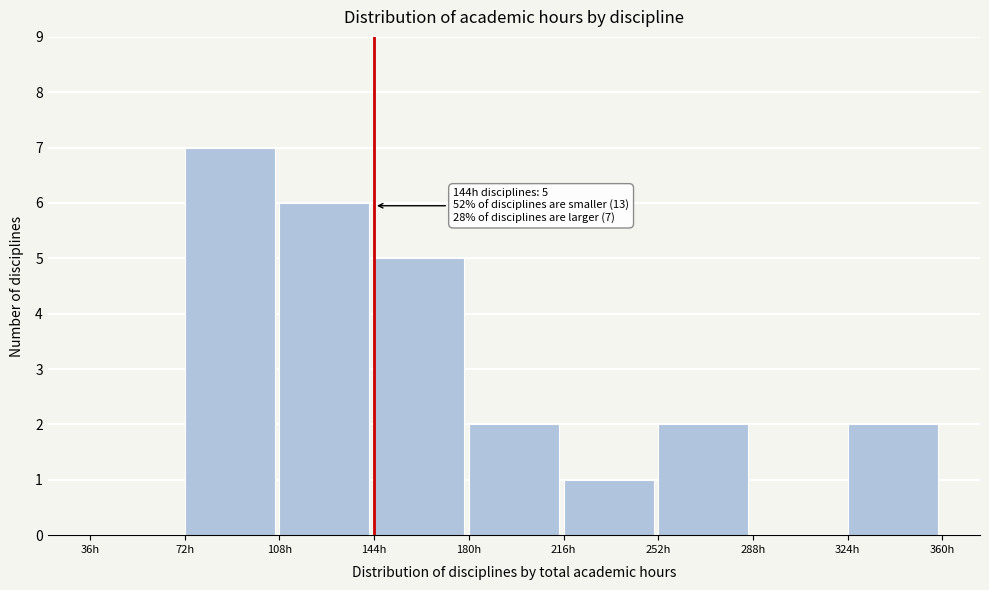

Over which range of the x-axis is the bar tallest?

72 to 108